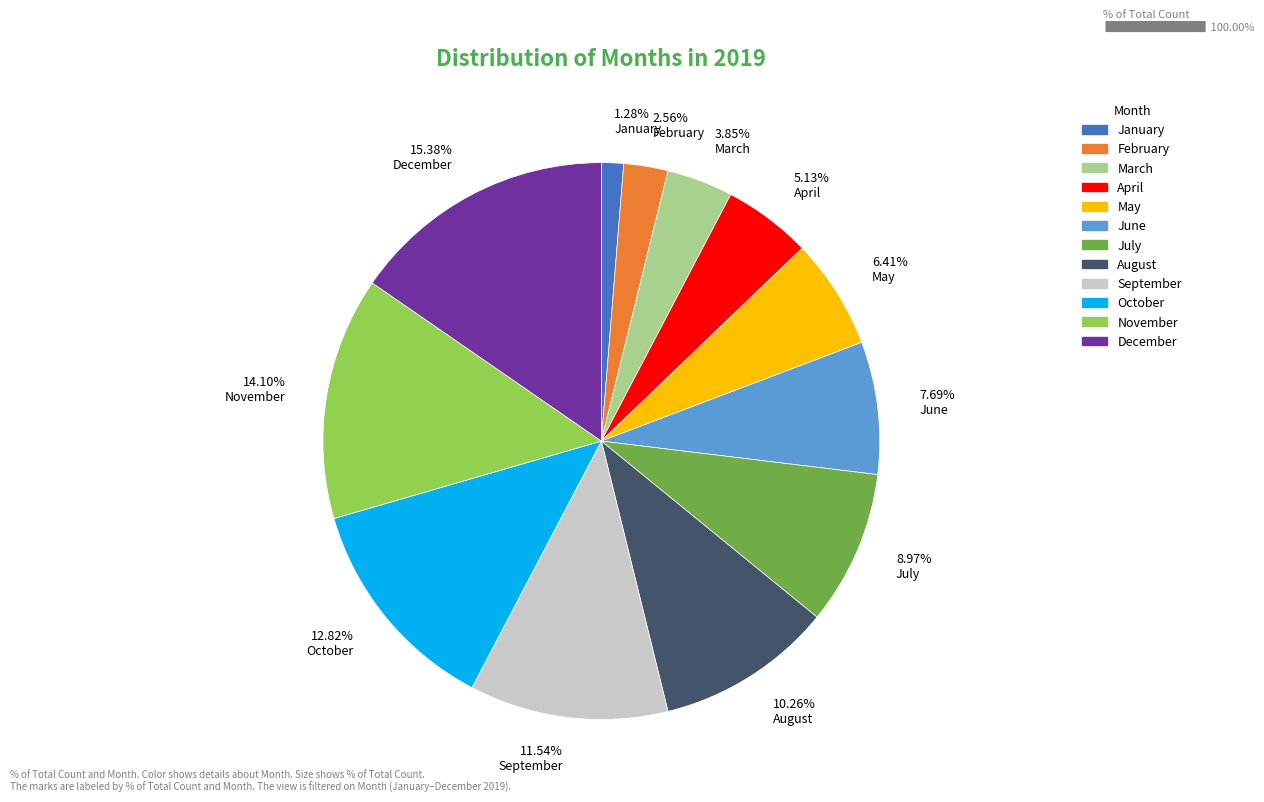

Rank the categories by value from lowest to highest.

January, February, March, April, May, June, July, August, September, October, November, December